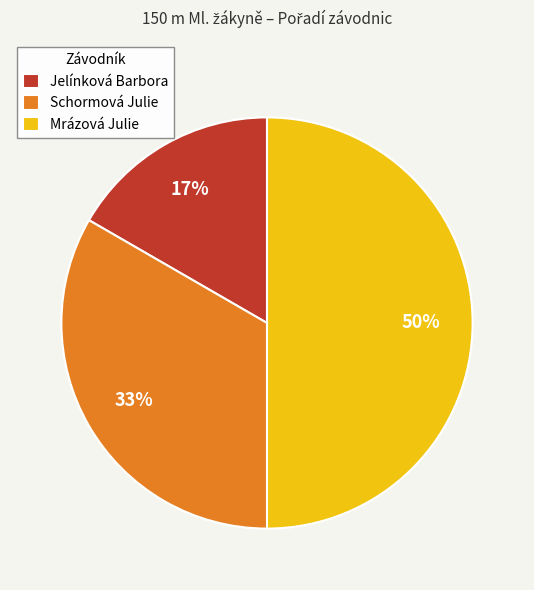

How many slices are in this pie chart?

3